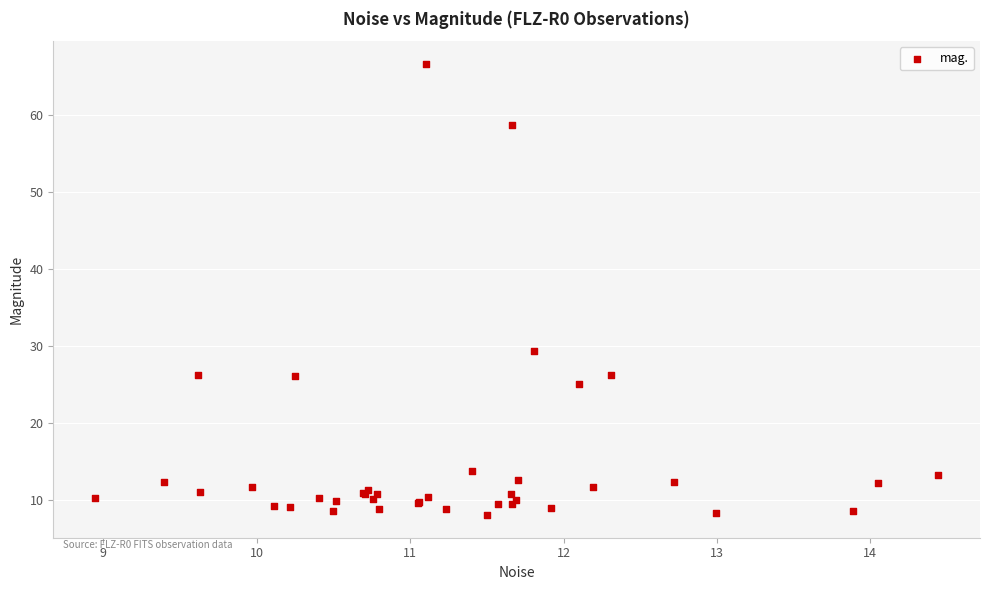

What Y value in the scatter plot is closest to 37?

29.4